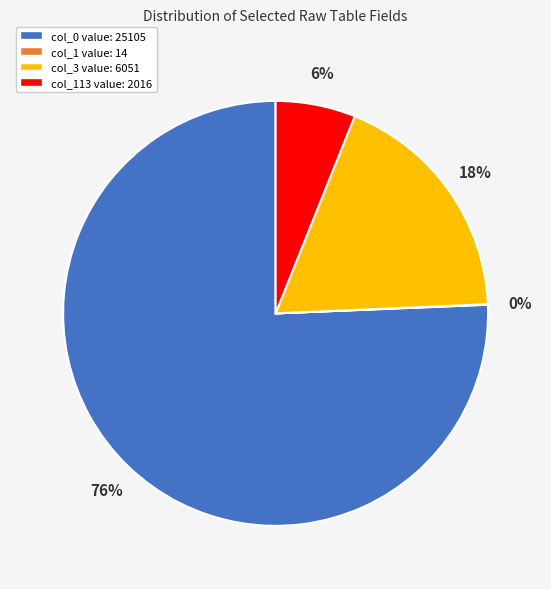

To the nearest percent, what is the difference between the largest and smallest slice percentages?

76%